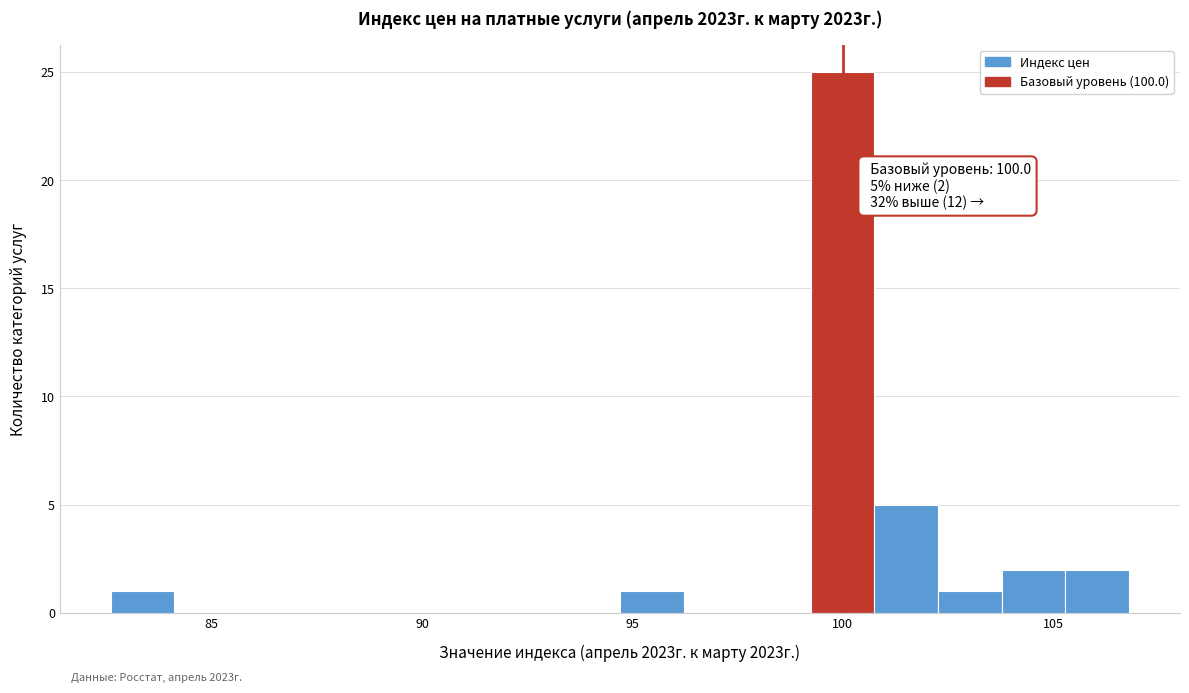

Around what value on the x-axis is the tallest bar? Give the approximate position of its centre, as read against the axis.

100.0